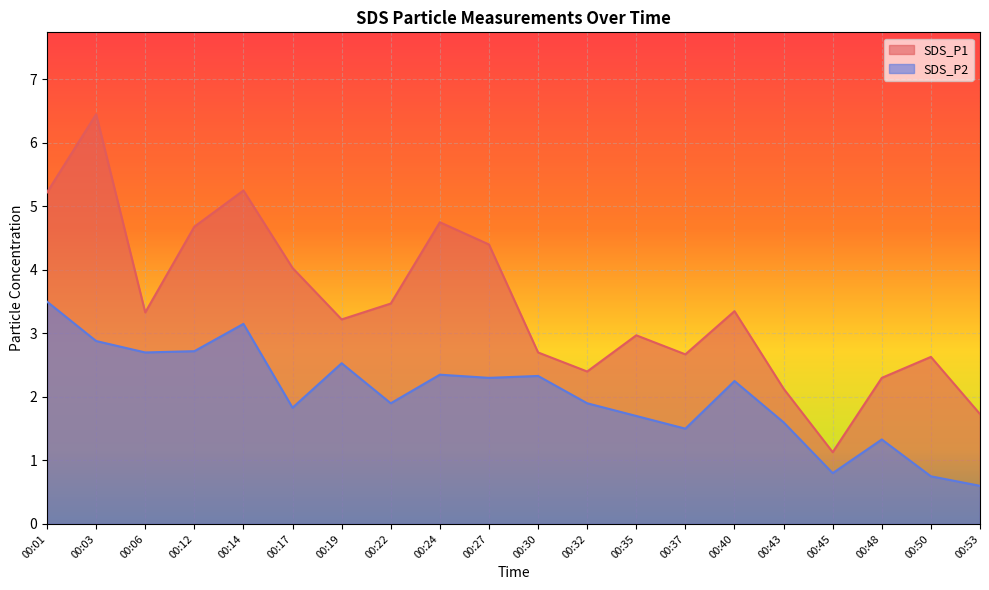

Does the chart display data point markers on the line(s)?

No